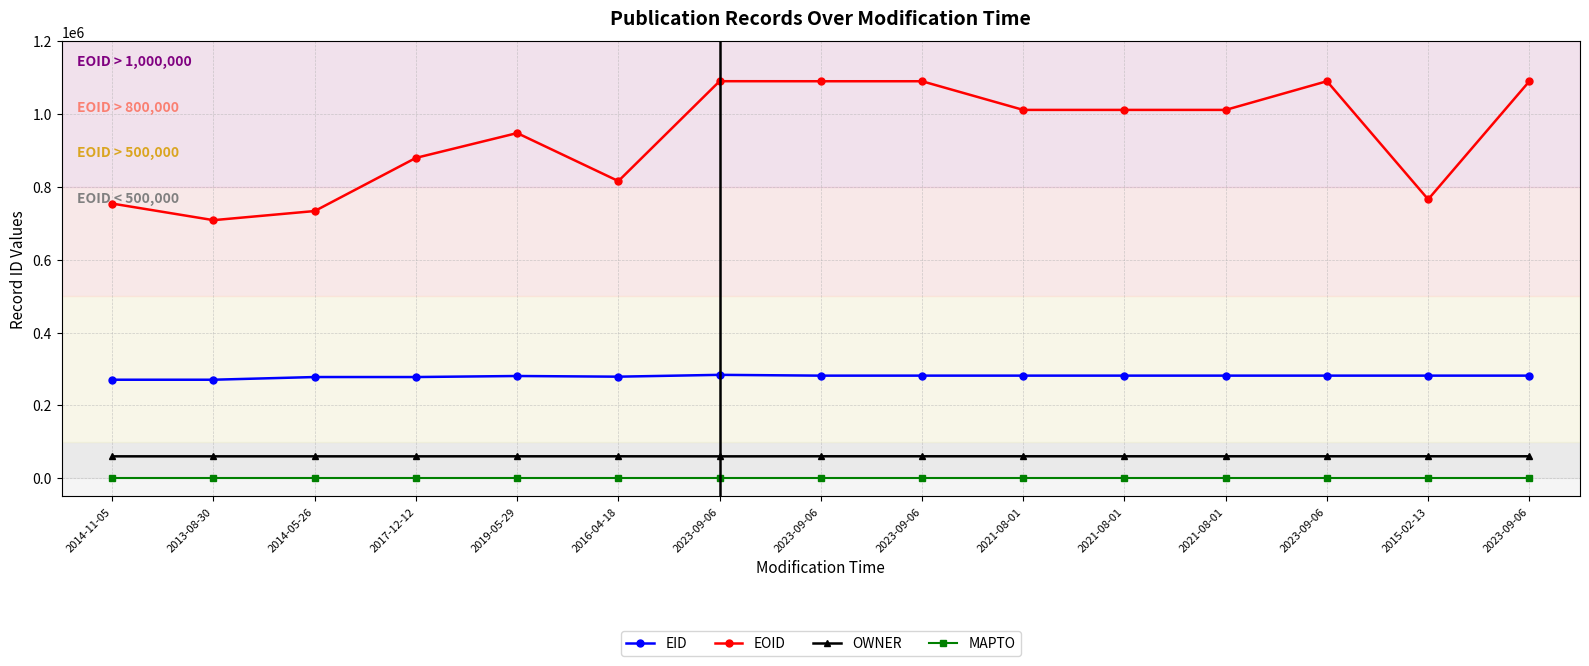

Which category has the lowest value in the MAPTO series?

2014-11-05